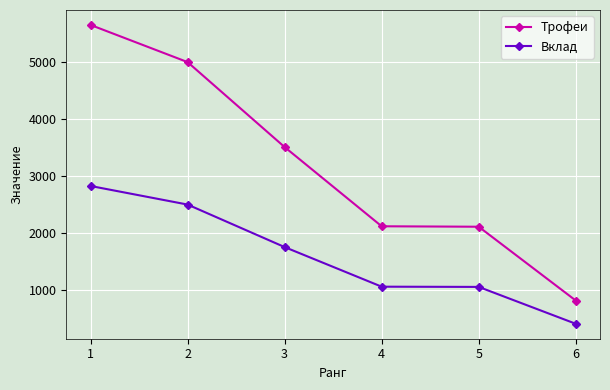

At how many categories does at least one series exceed 5439?

1